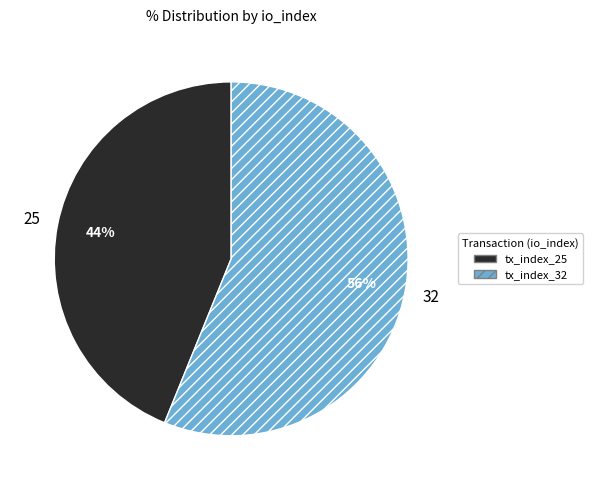

To the nearest percent, what percentage of the pie is tx_index_25?

44%